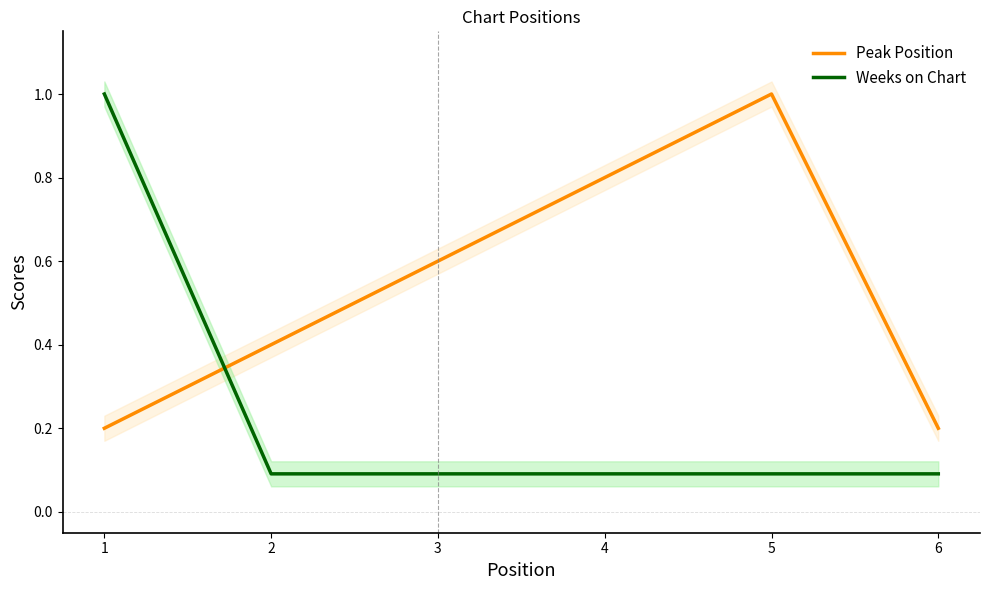

The Weeks on Chart series shows 0.5 at 1. True or false?

False